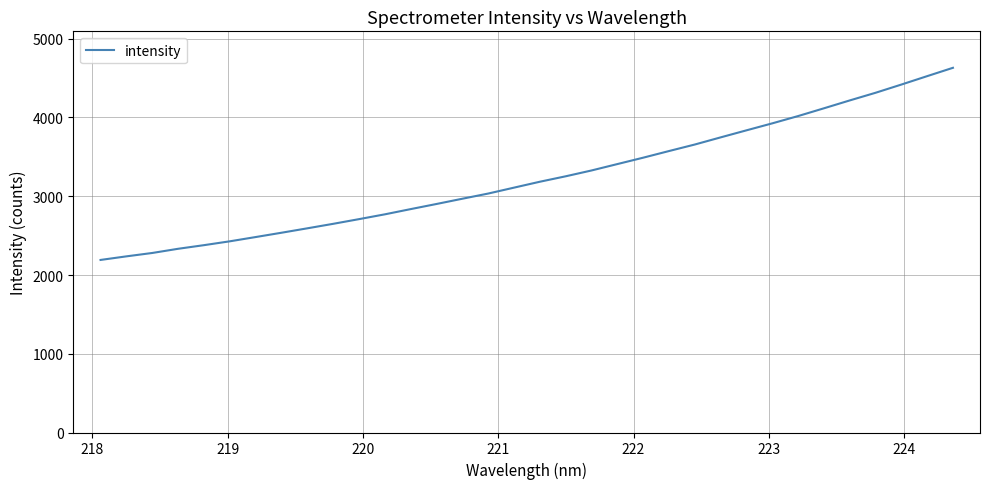

What is the difference between the maximum and minimum values?

2439.8